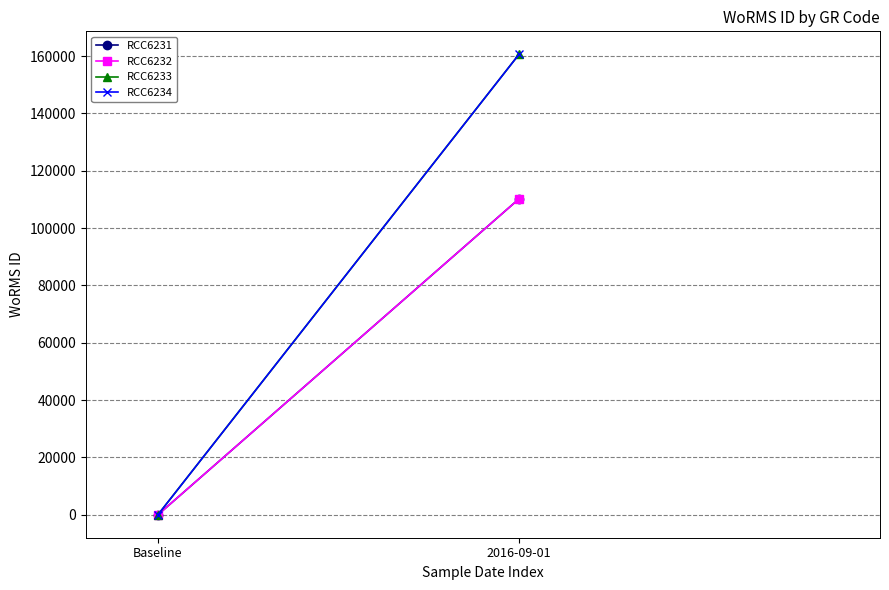

What is the label of the 1st point from the left?

Baseline